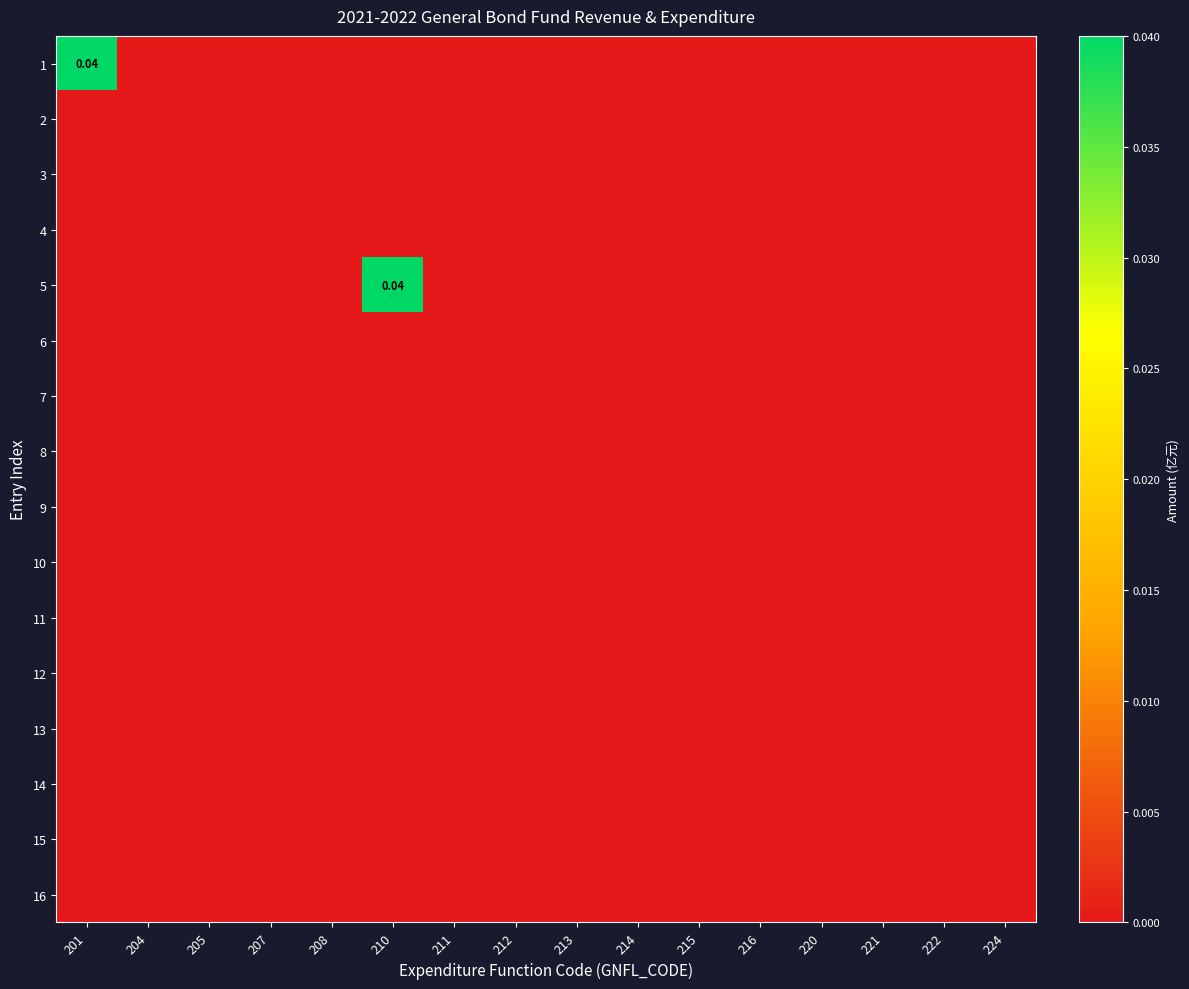

List the series in order of their peak value, highest first.

1, 5, 2, 3, 4, 6, 7, 8, 9, 10, 11, 12, 13, 14, 15, 16